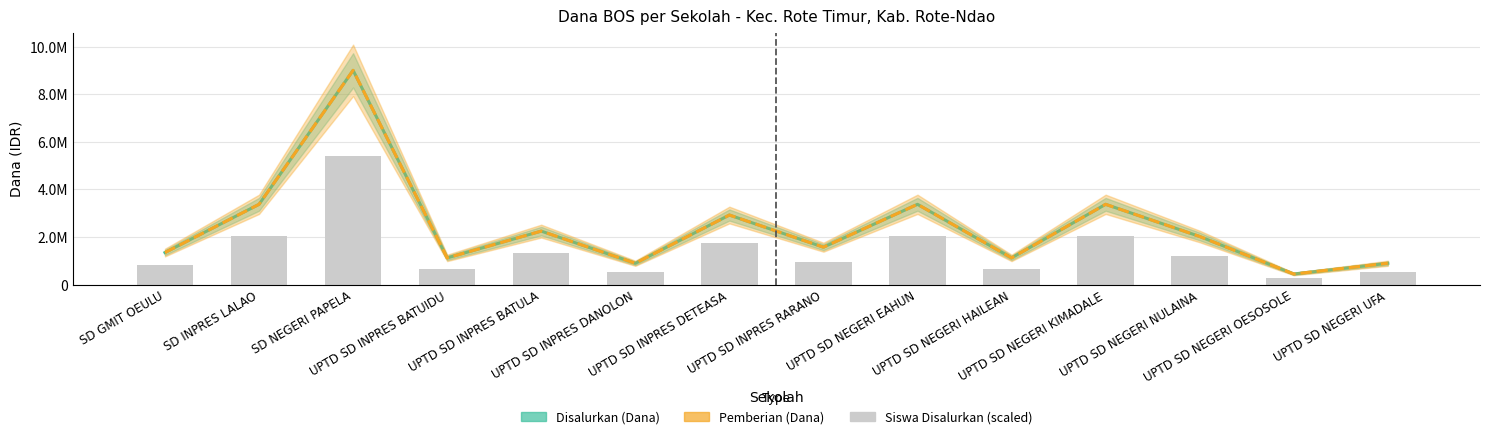

Rank the series at UPTD SD INPRES DANOLON from lowest to highest value.

Siswa Disalurkan (scaled), Disalurkan (Dana), Pemberian (Dana)